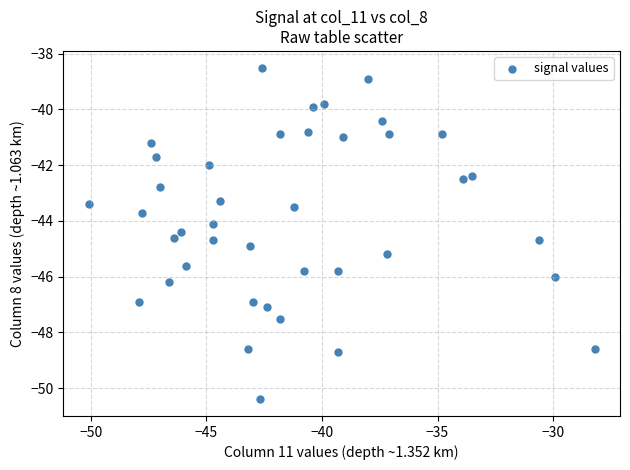

What is the range of X values (max minus min)?

21.9